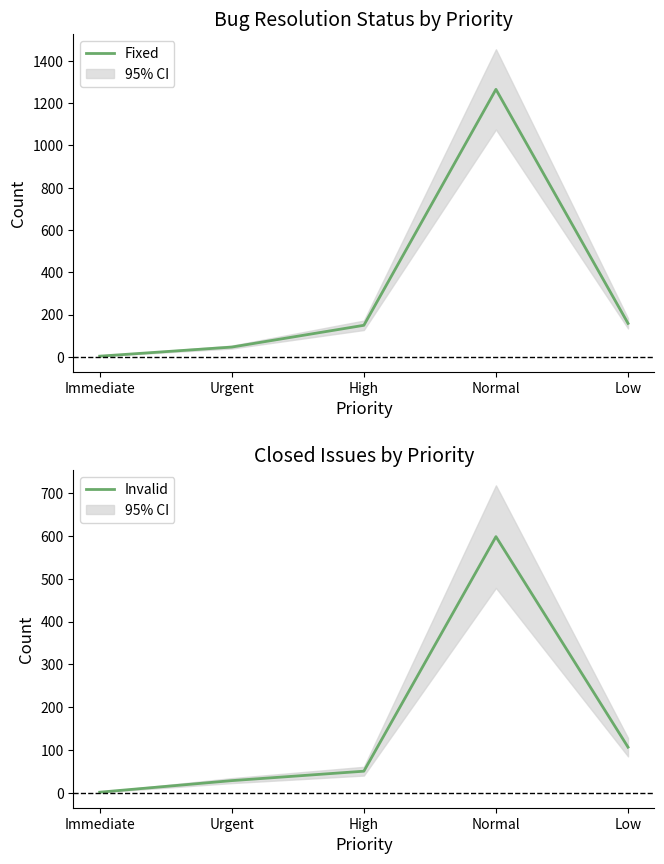

Where is the first local maximum for Invalid?

Normal